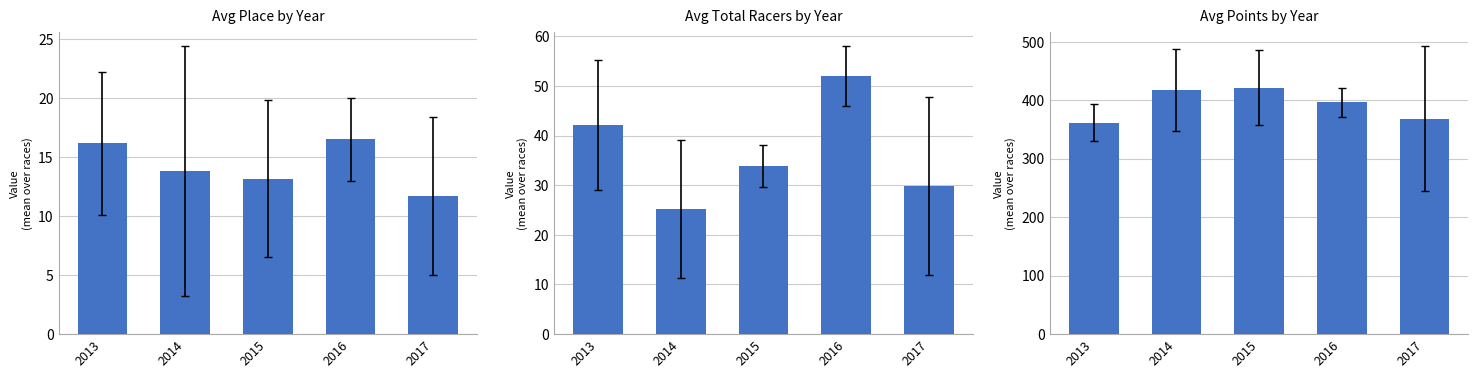

What is the difference between the maximum and minimum values in the Avg Points by Year series?

60.1